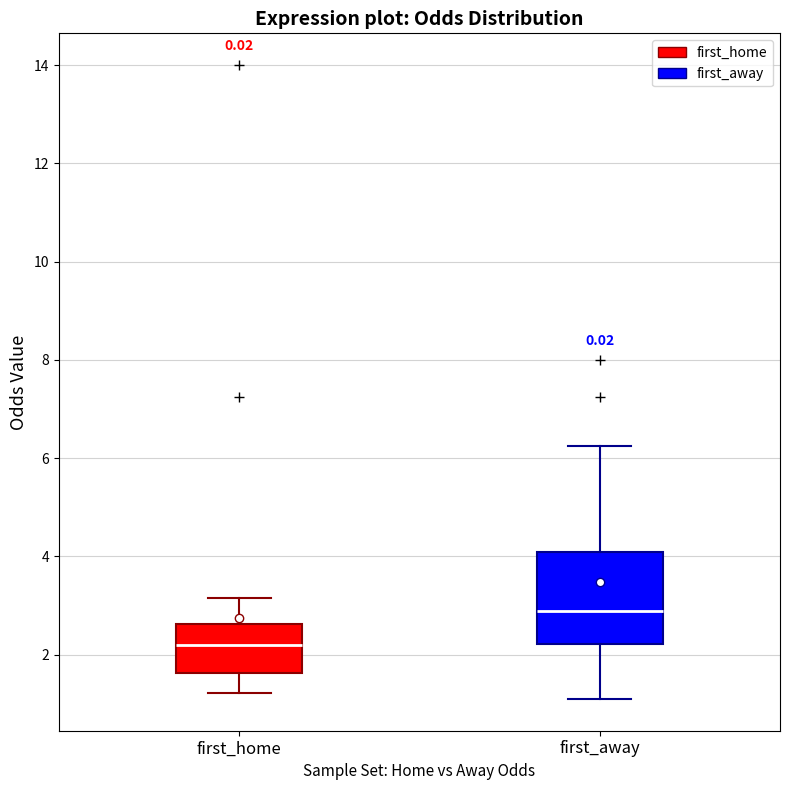

Where is the upper edge of the box for first_away on the y-axis? The values are not printed on the chart, so give them approximately, as read against the axis.

4.0